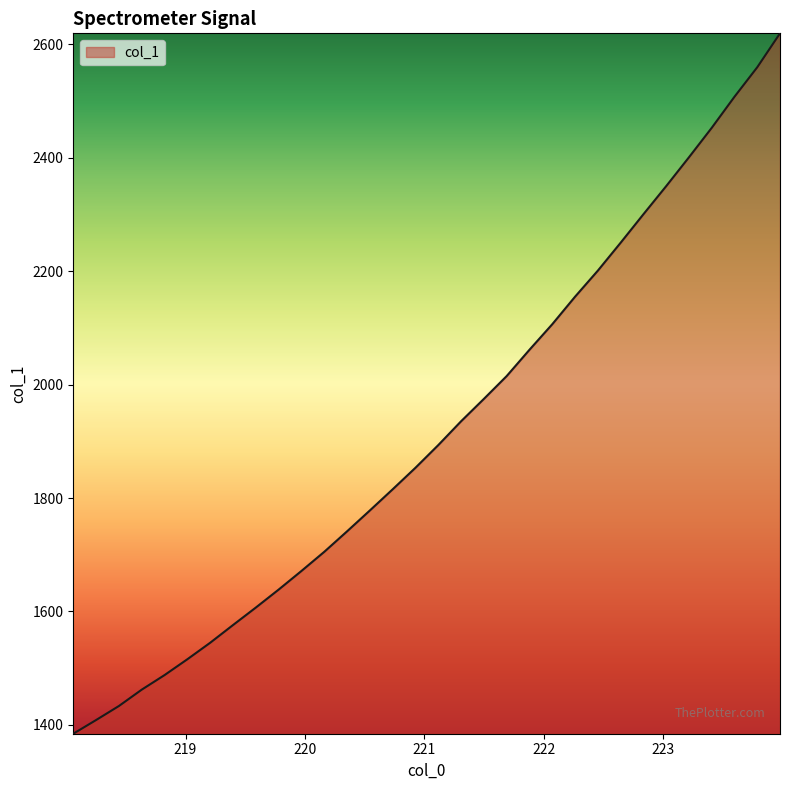

What is the difference between the second highest and minimum values?

1175.0